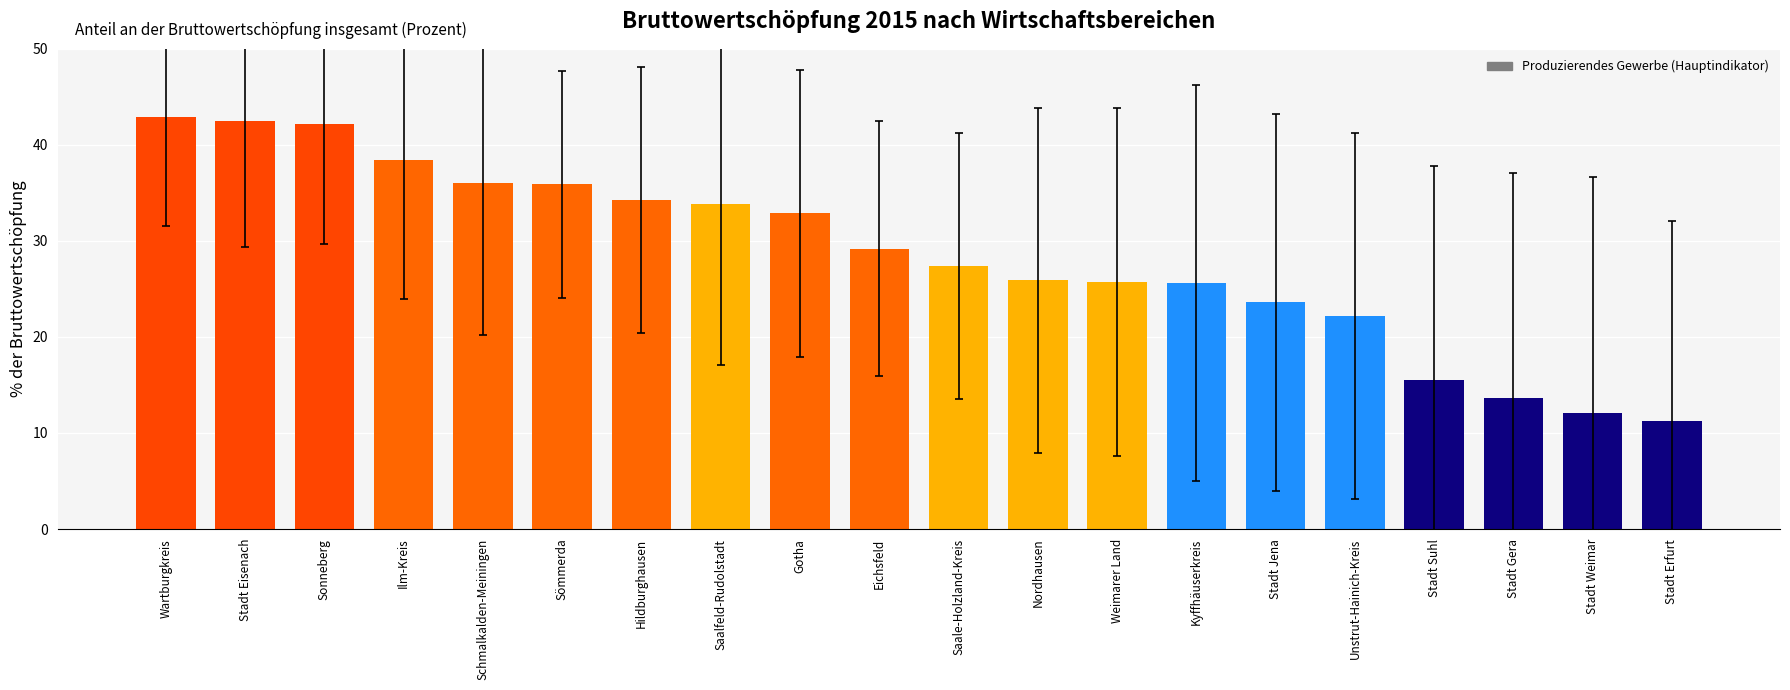

What is the maximum value shown in the chart?

42.9